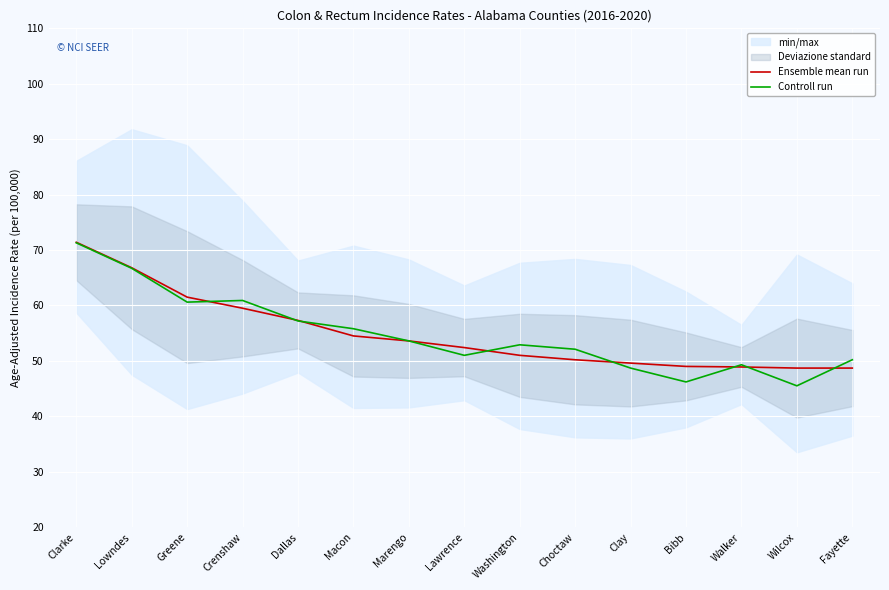

Is the value of Ensemble mean run at Dallas greater than the value of Controll run at Crenshaw?

No